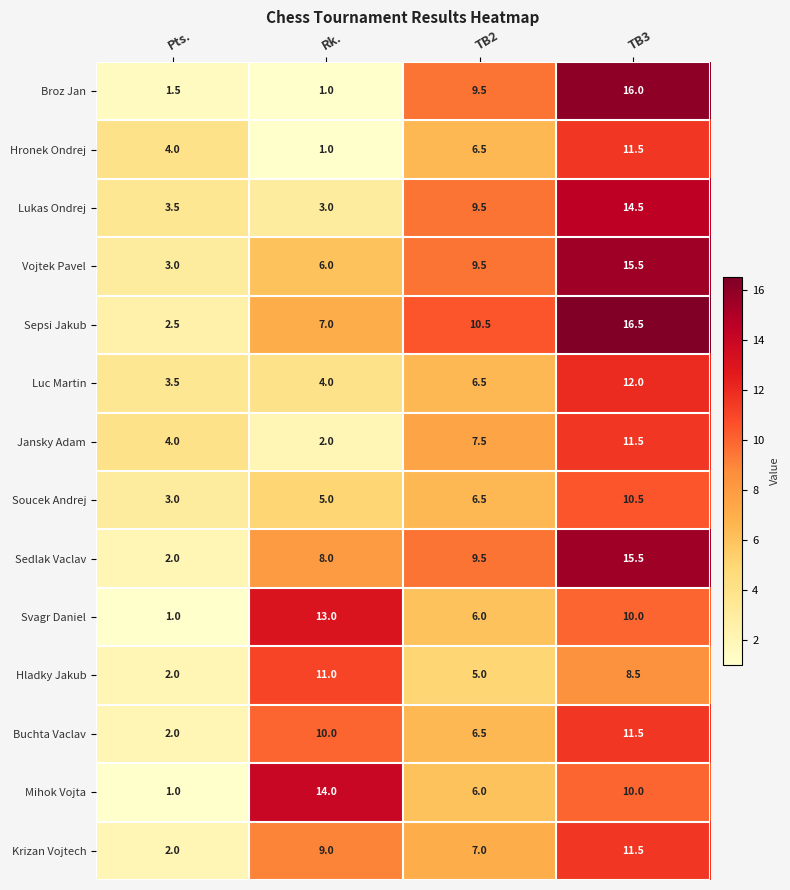

What is the minimum value shown in the chart?

1.0